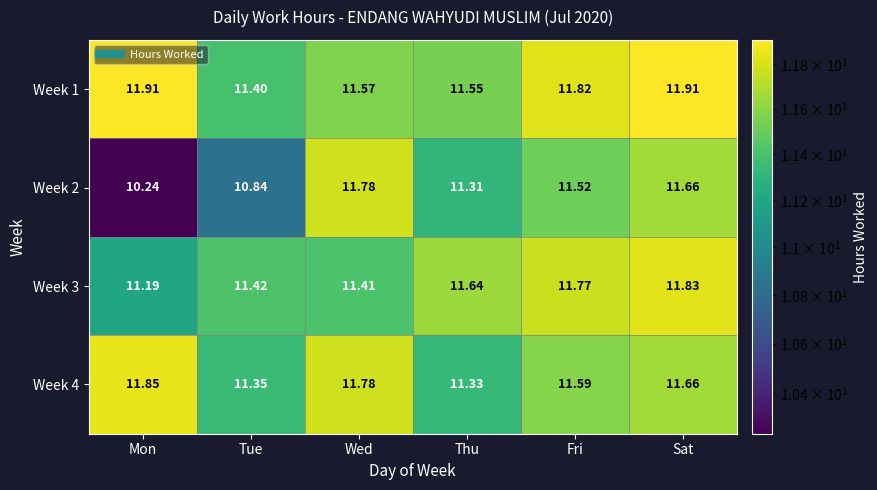

List the labels in order of Week 2 value, smallest first.

Mon, Tue, Thu, Fri, Sat, Wed